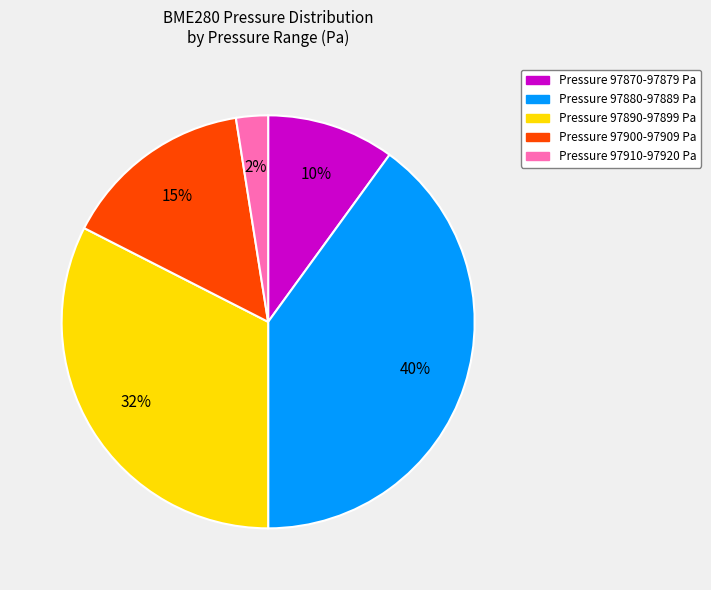

Is there a majority slice in this chart?

No